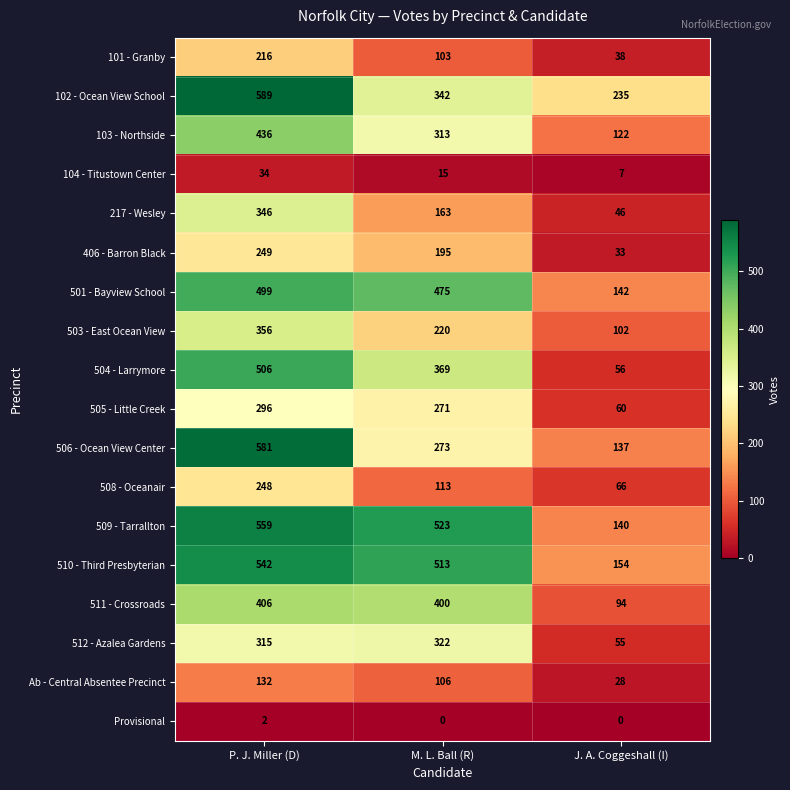

The value of 505 - Little Creek at M. L. Ball (R) is 473. True or false?

False